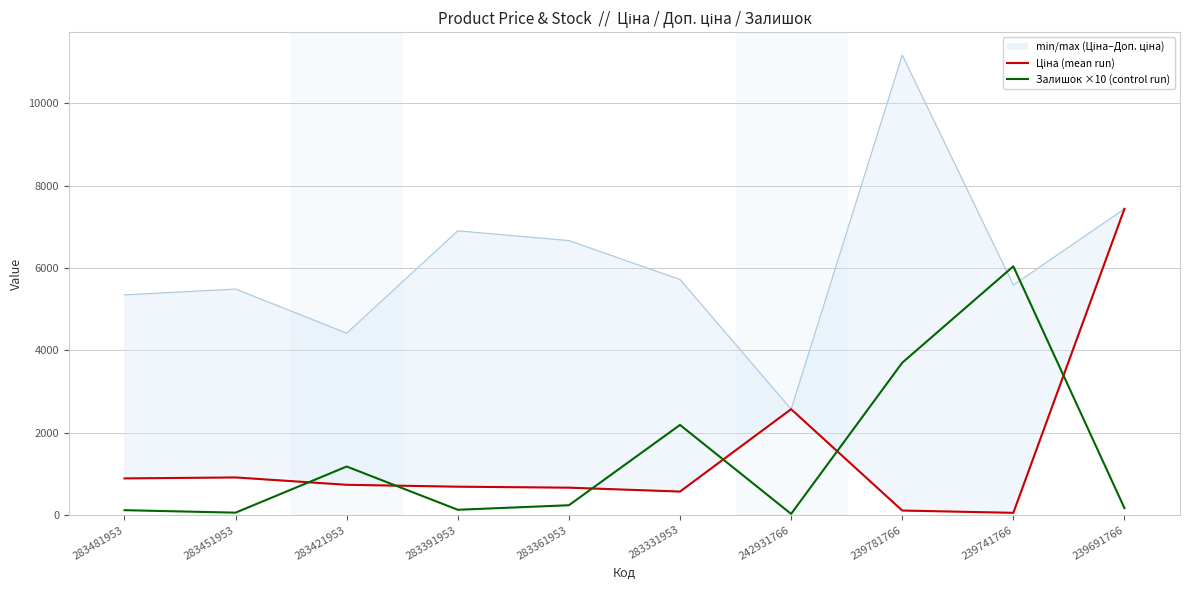

How many interior local peaks does the Ціна (mean run) series have?

2